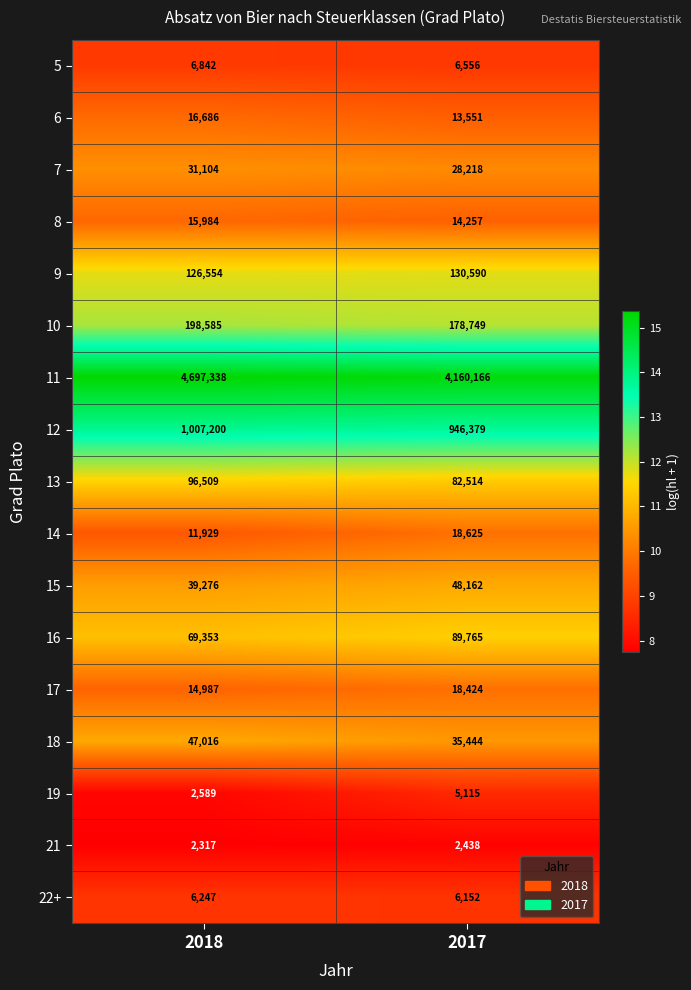

Rank the series at 2017 from highest to lowest value.

11, 12, 10, 9, 16, 13, 15, 18, 7, 14, 17, 8, 6, 5, 22+, 19, 21